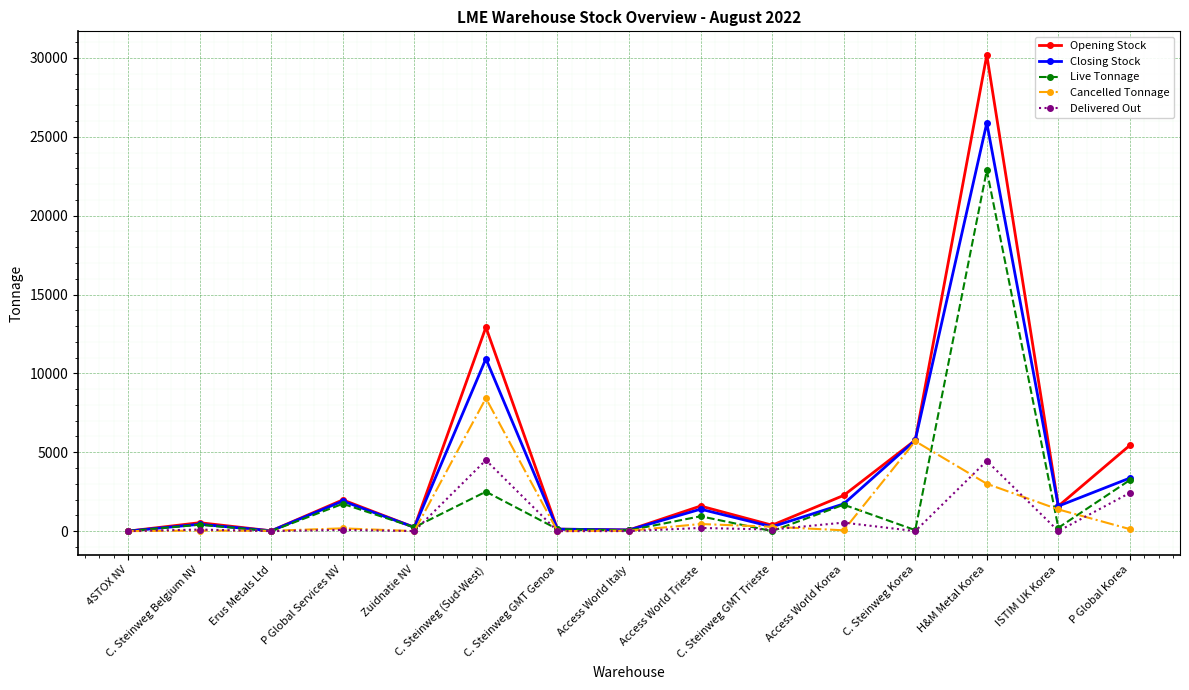

How many lines are shown in the chart?

5